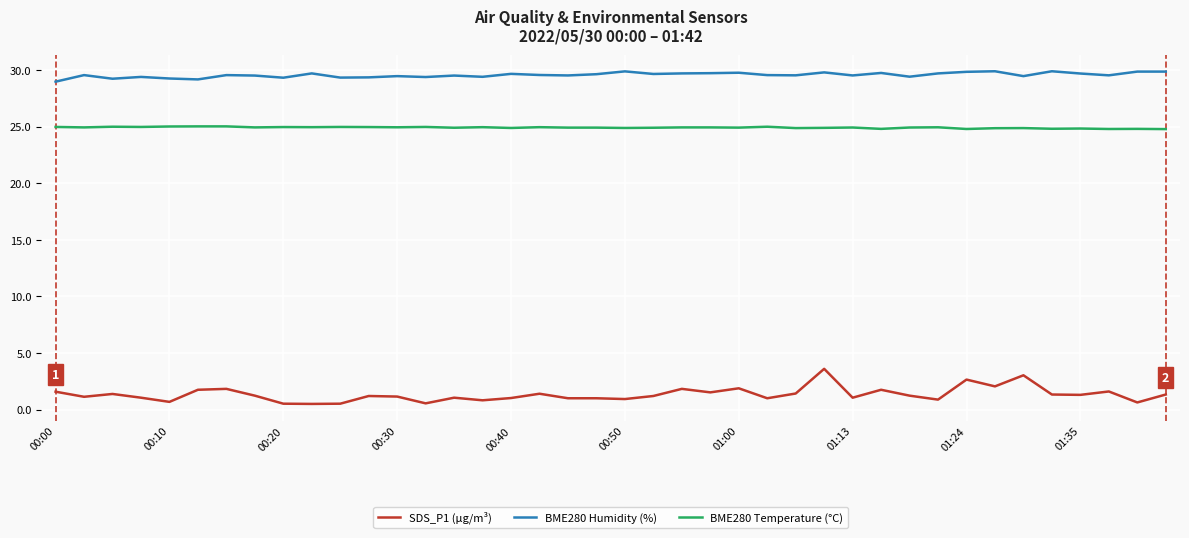

Which series has the largest total across all categories?

BME280 Humidity (%)